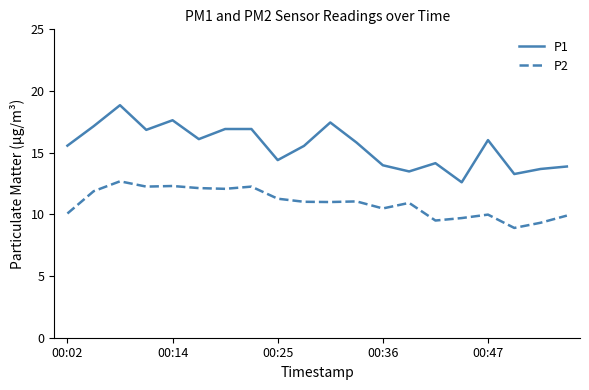

What is the lowest value of the P1 series?

12.6